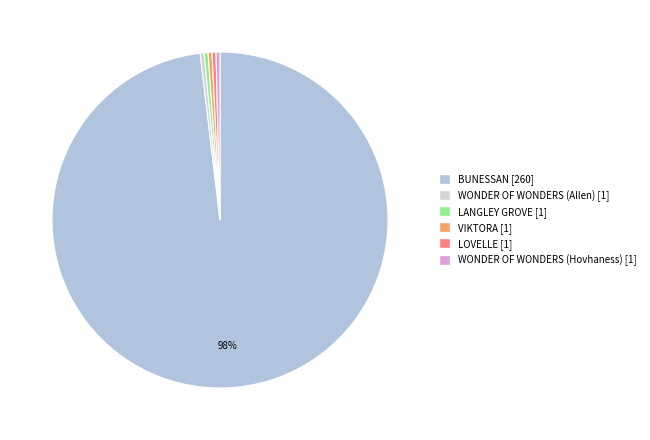

To the nearest percent, what percentage of the pie is BUNESSAN?

98%